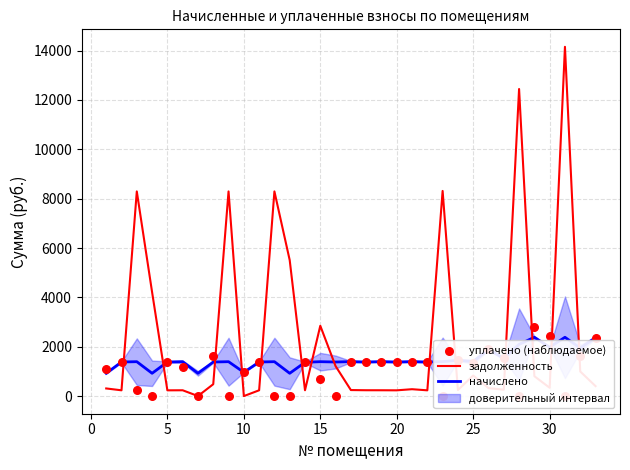

At how many categories does at least one series exceed 7177?

6